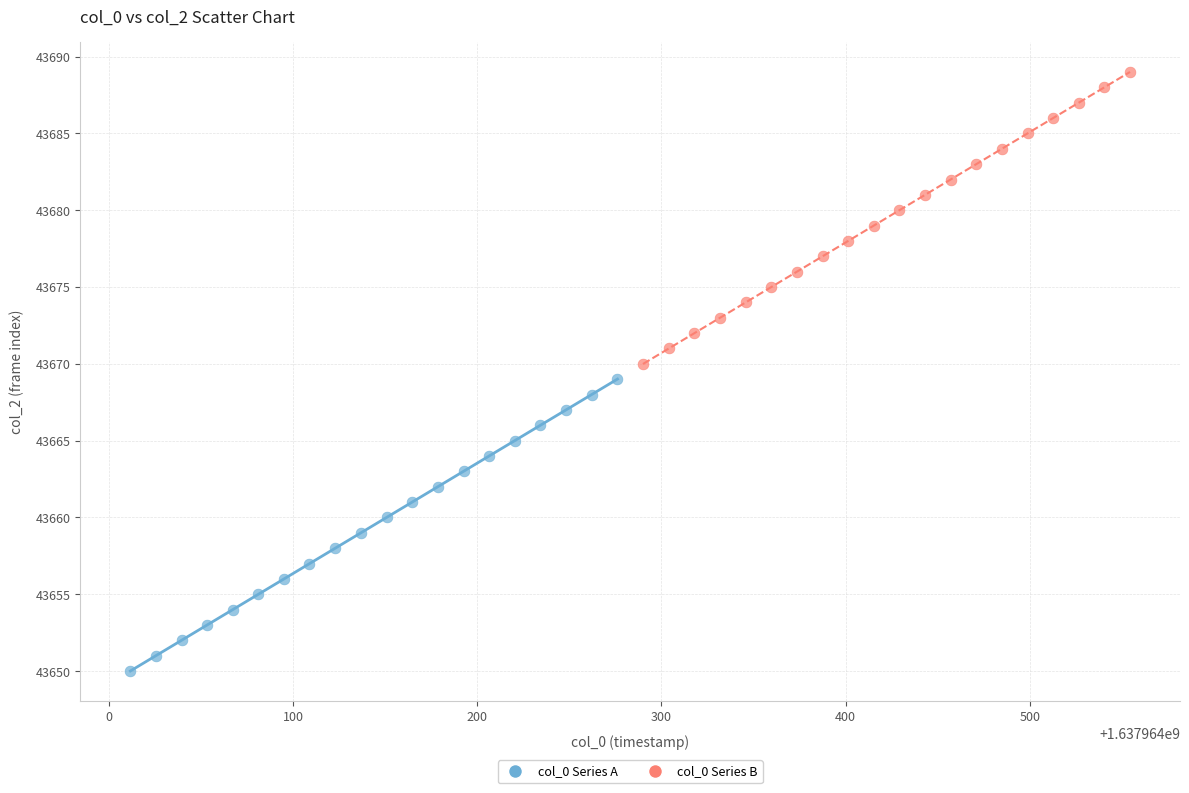

Which series contains the lowest Y value?

col_0 Series A